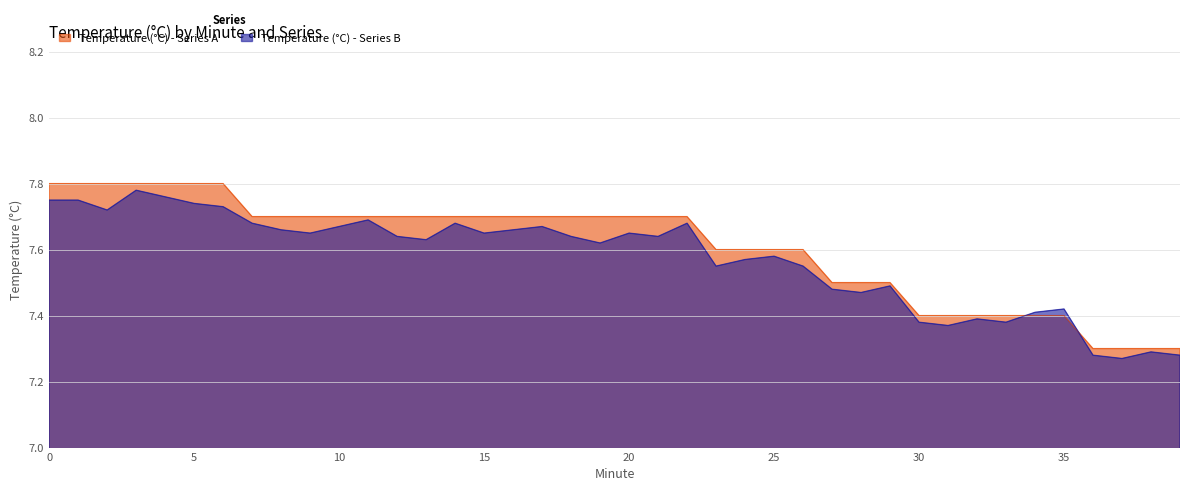

What is the sum of all Temperature (°C) - Series A values?

304.3